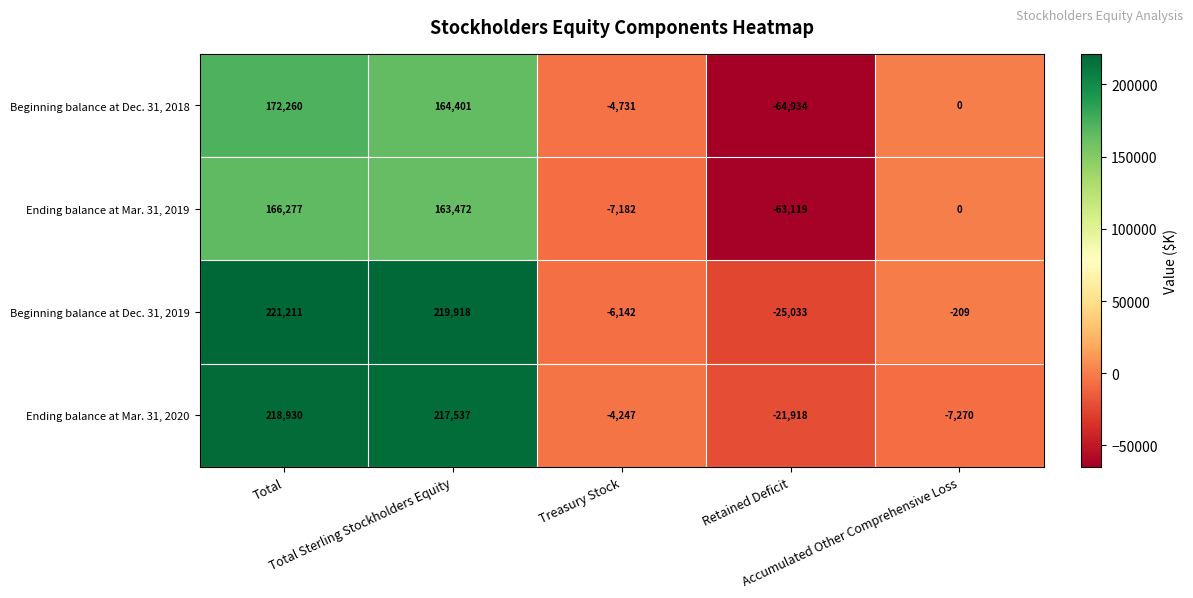

Rank the series by their maximum value, from highest to lowest.

Beginning balance at Dec. 31, 2019, Ending balance at Mar. 31, 2020, Beginning balance at Dec. 31, 2018, Ending balance at Mar. 31, 2019